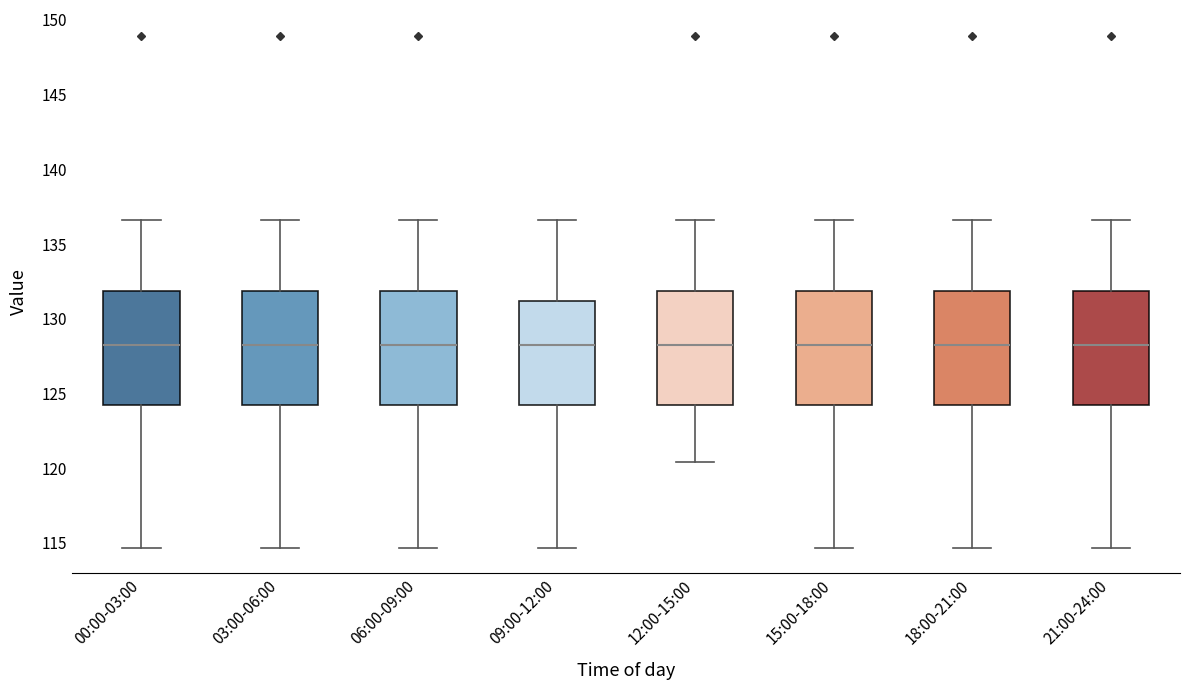

Reading left to right, read every box against the y-axis: the position of its median line, the range the box covers, and the ends of its whiskers. The values are not printed on the chart, so give them approximately, as read against the axis.

00:00-03:00: median 128.0, box 124.0 to 132.0, whiskers 114.5 to 136.5
03:00-06:00: median 128.0, box 124.0 to 132.0, whiskers 114.5 to 136.5
06:00-09:00: median 128.0, box 124.0 to 132.0, whiskers 114.5 to 136.5
09:00-12:00: median 128.0, box 124.0 to 131.0, whiskers 114.5 to 136.5
12:00-15:00: median 128.0, box 124.0 to 132.0, whiskers 120.5 to 136.5
15:00-18:00: median 128.0, box 124.0 to 132.0, whiskers 114.5 to 136.5
18:00-21:00: median 128.0, box 124.0 to 132.0, whiskers 114.5 to 136.5
21:00-24:00: median 128.0, box 124.0 to 132.0, whiskers 114.5 to 136.5